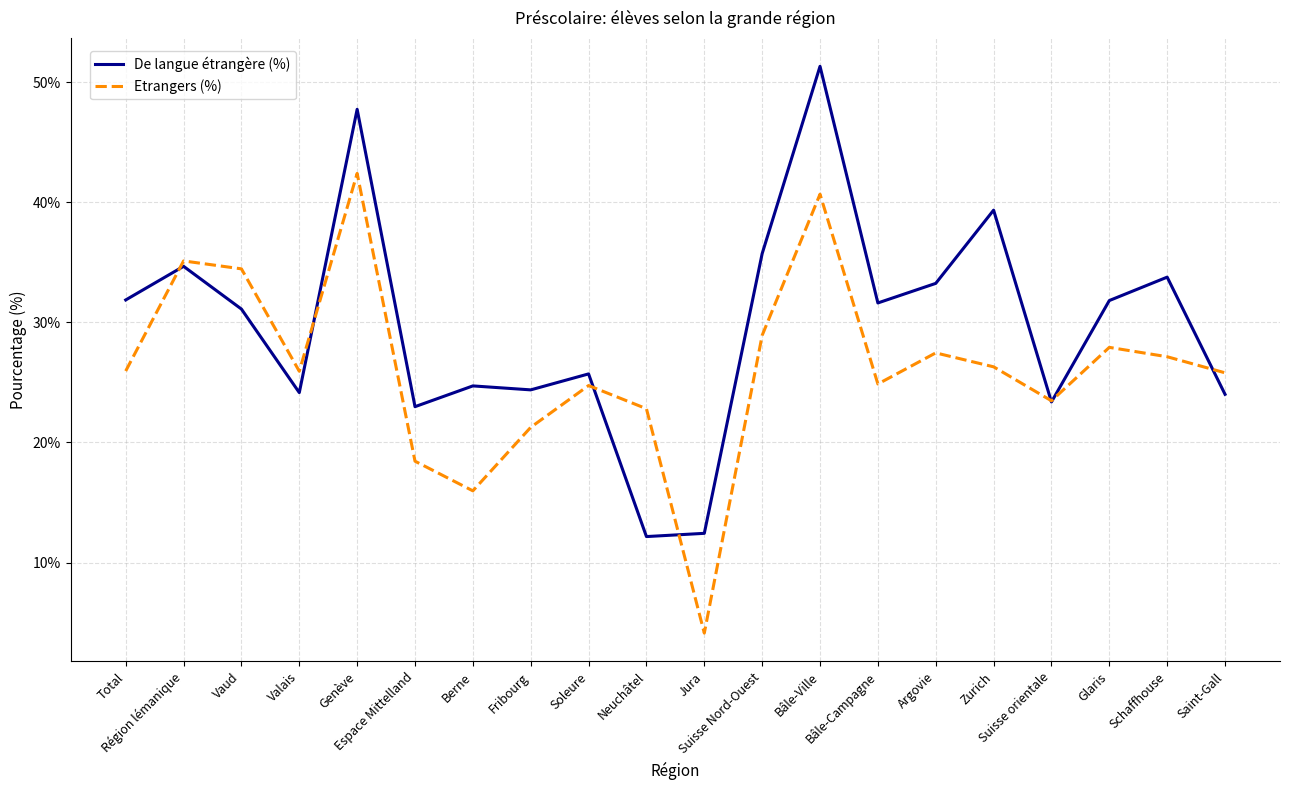

The Etrangers (%) series shows 33.8 at Valais. True or false?

False